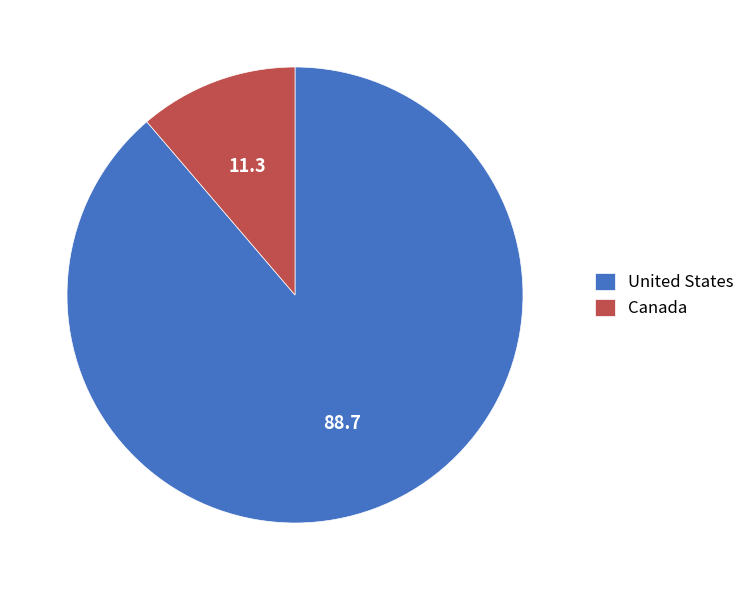

Rank the categories by value from highest to lowest.

United States, Canada